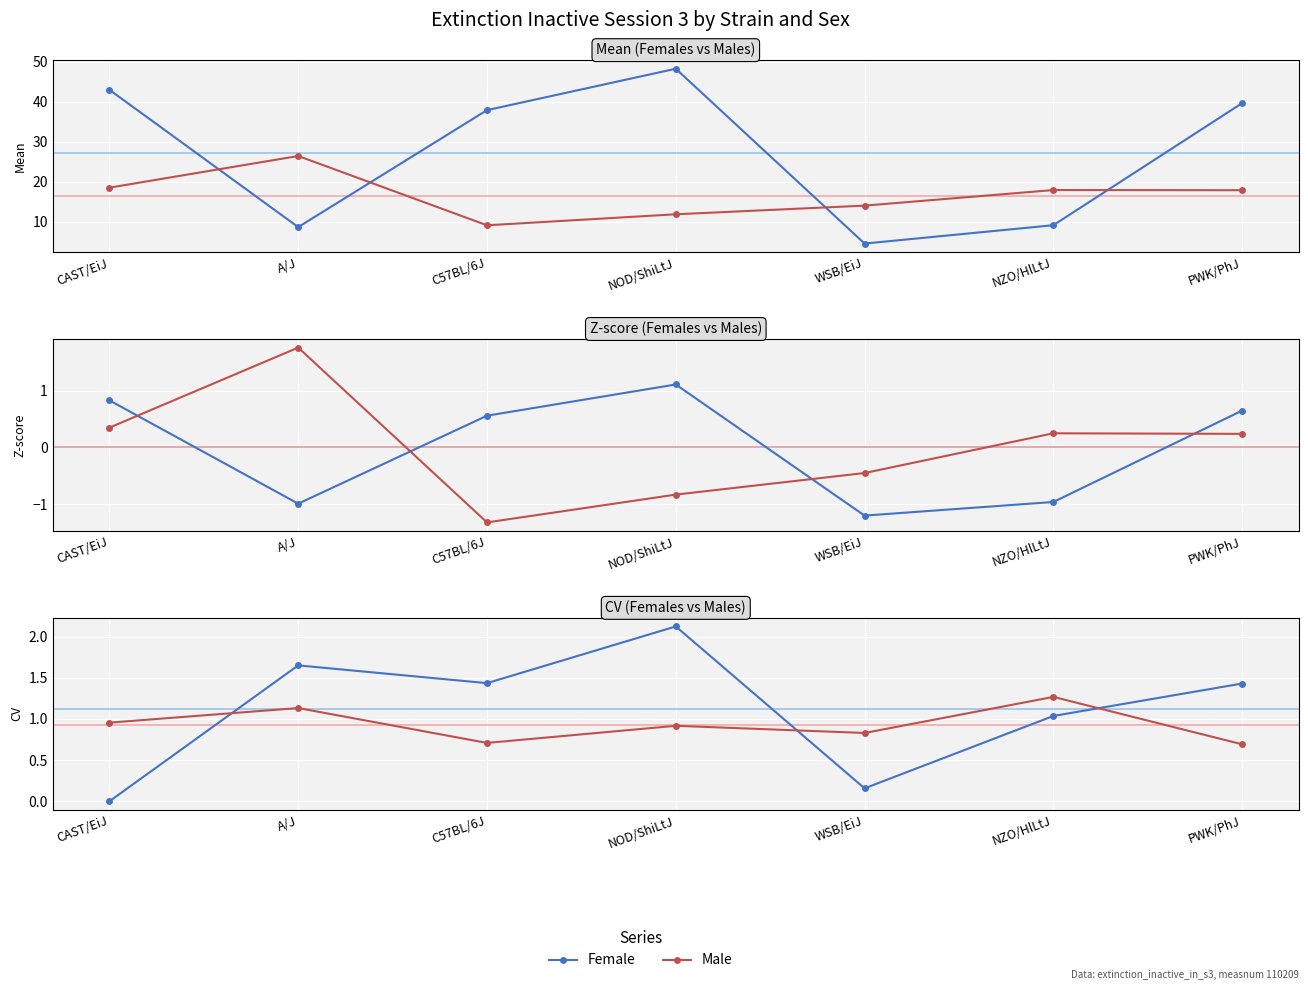

At which category is the sum across all series the highest?

NOD/ShiLtJ